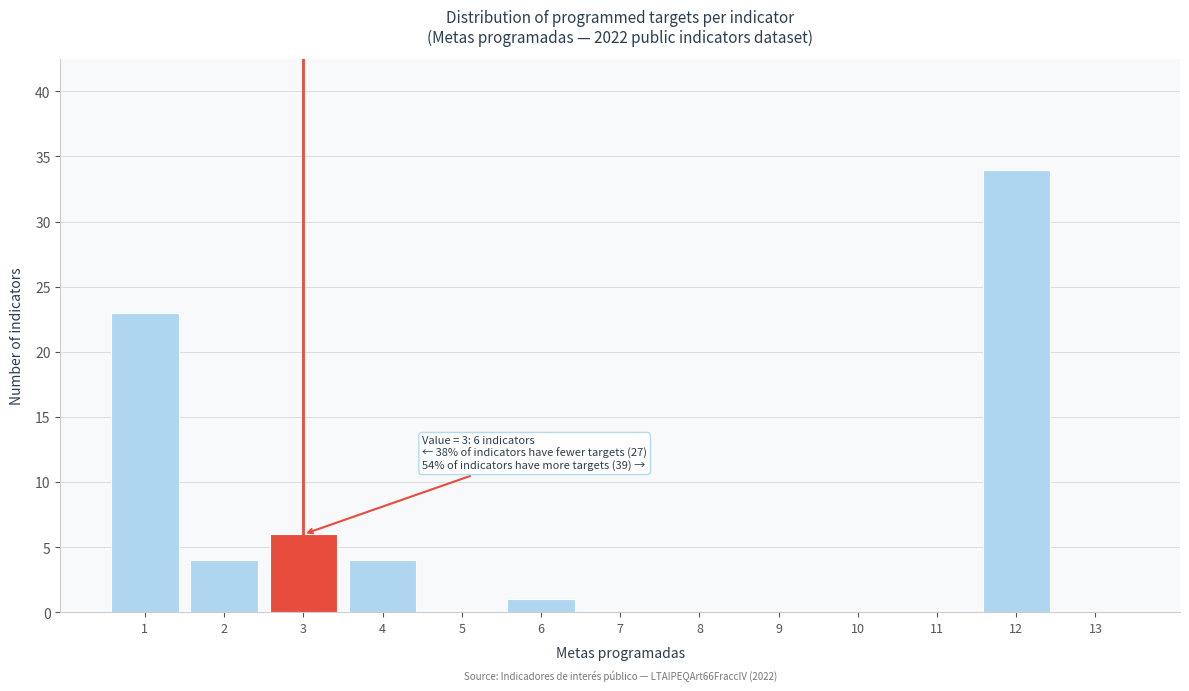

Which range on the x-axis has the tallest bar?

11.5 to 12.5